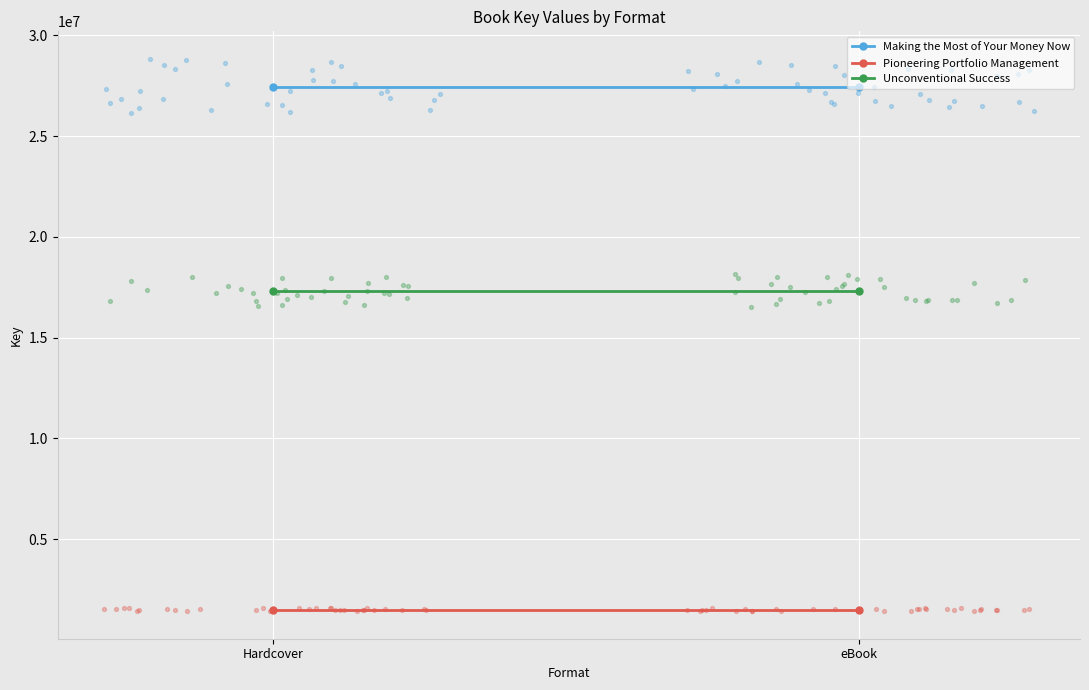

Which series has the widest spread of Y values?

Making the Most of Your Money Now